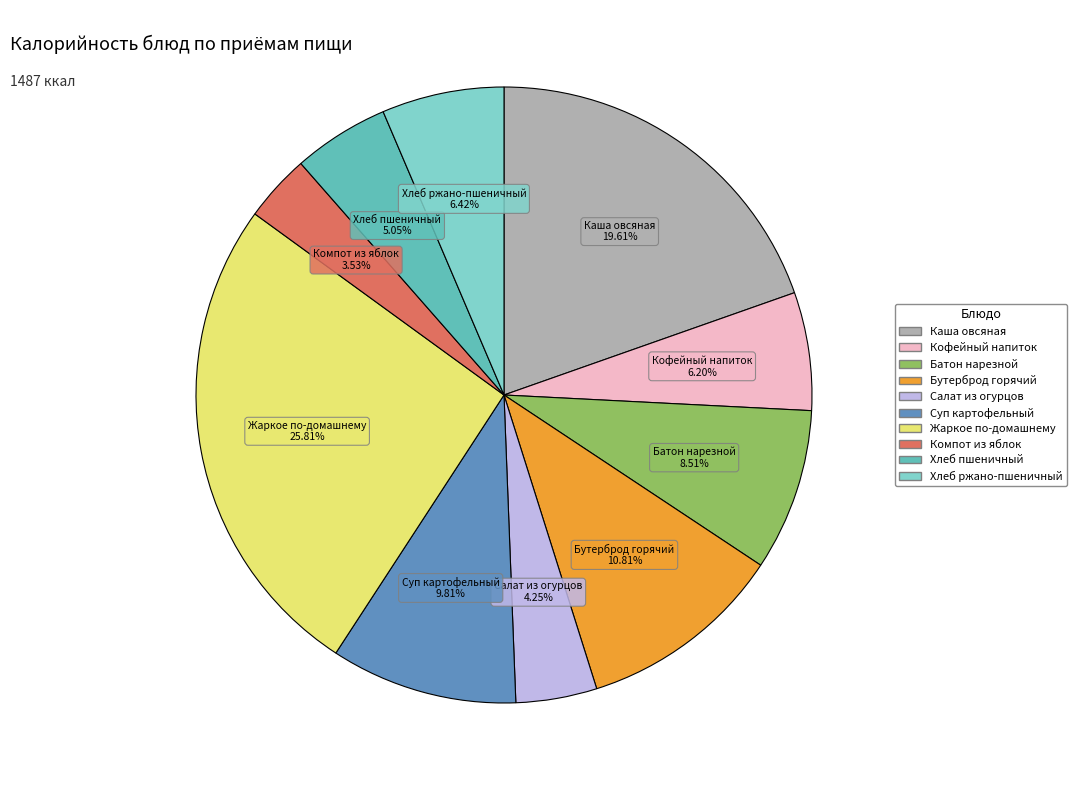

Does any single category account for the majority?

No